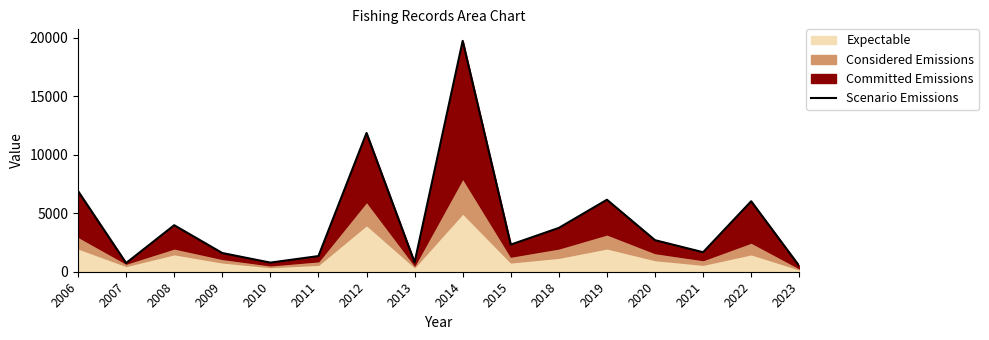

Rank the categories by value from highest to lowest.

2014, 2012, 2006, 2019, 2022, 2008, 2018, 2020, 2015, 2021, 2009, 2011, 2013, 2010, 2007, 2023